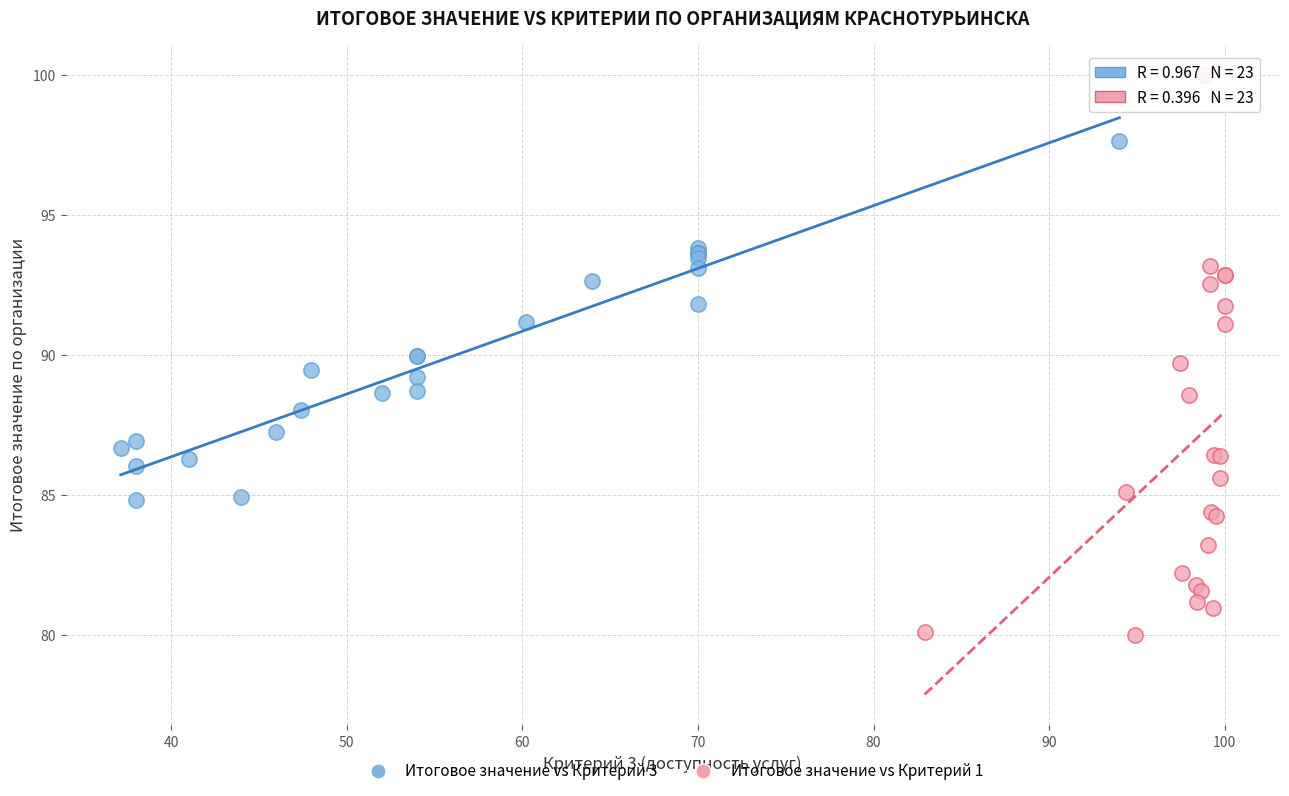

Which series contains the lowest Y value?

Итоговое значение vs Критерий 1